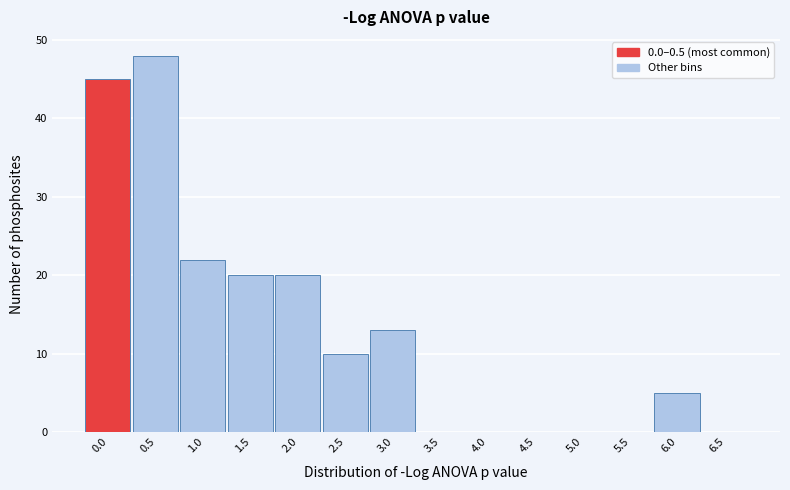

Reading right to left, transcribe all the data shown in this chart.

6.5=0	6.0=5	5.5=0	5.0=0	4.5=0	4.0=0	3.5=0	3.0=13	2.5=10	2.0=20	1.5=20	1.0=22	0.5=48	0.0=45